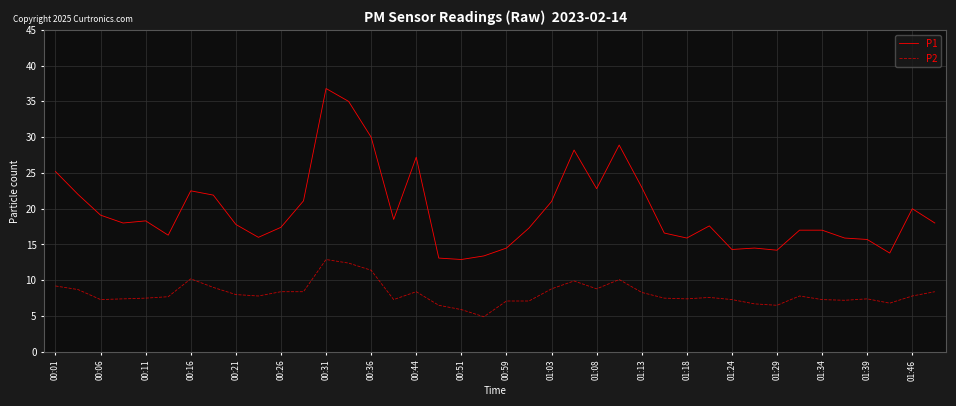

Which series has the widest spread of values?

P1